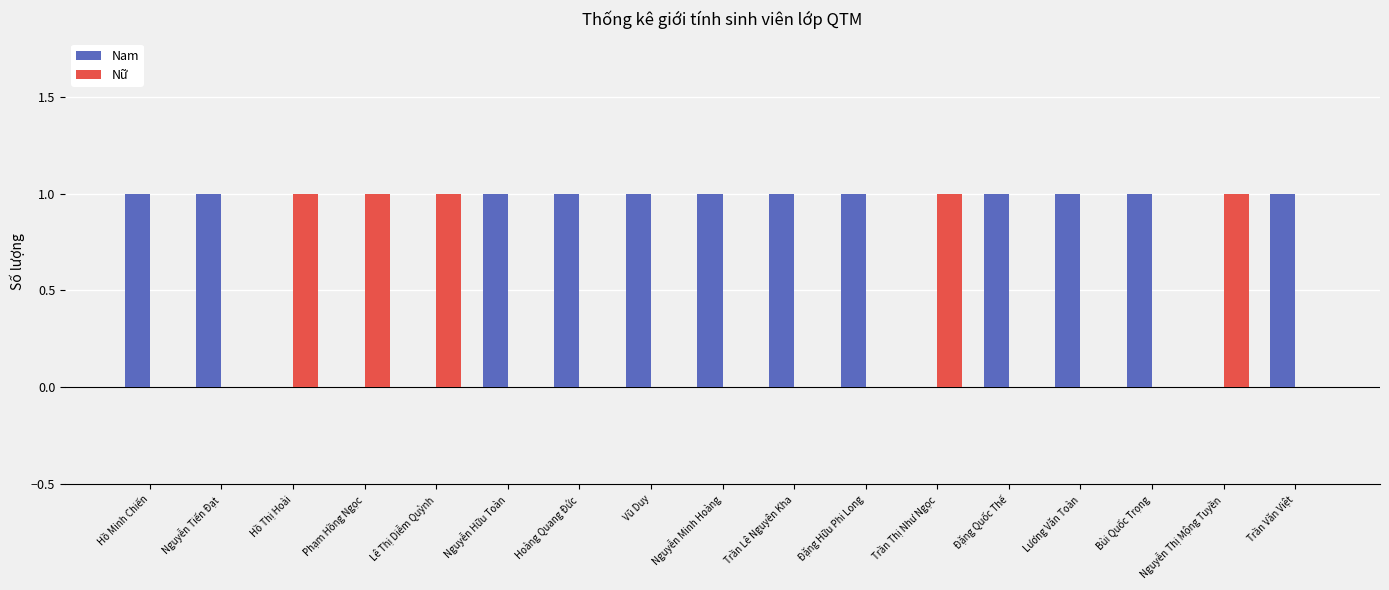

Count the number of data series in this chart.

2